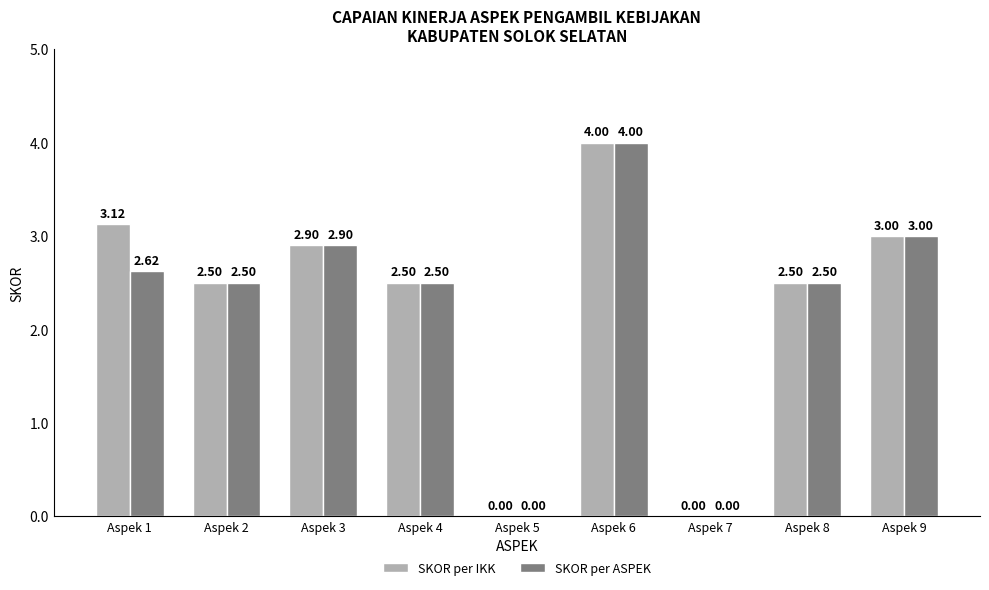

Which series changed the most between Aspek 1 and Aspek 6?

SKOR per ASPEK